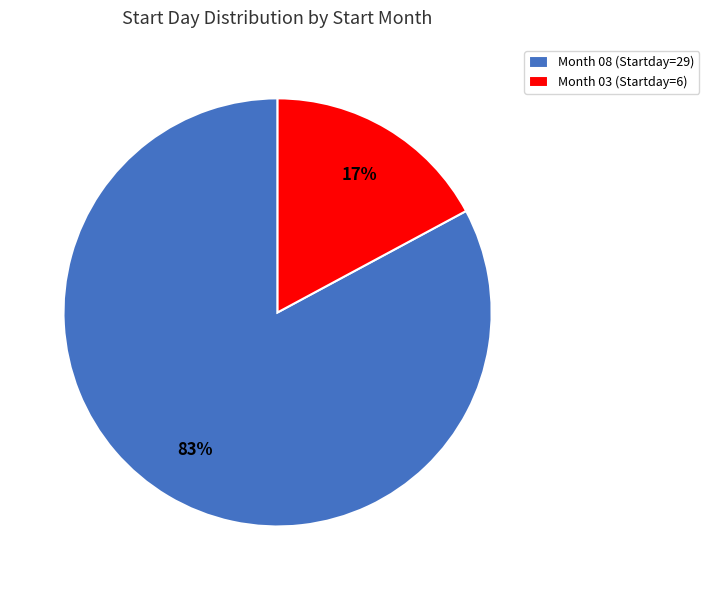

To the nearest percent, what is the difference between the Month 08 (Startday=29) and Month 03 (Startday=6) slice percentages?

66%